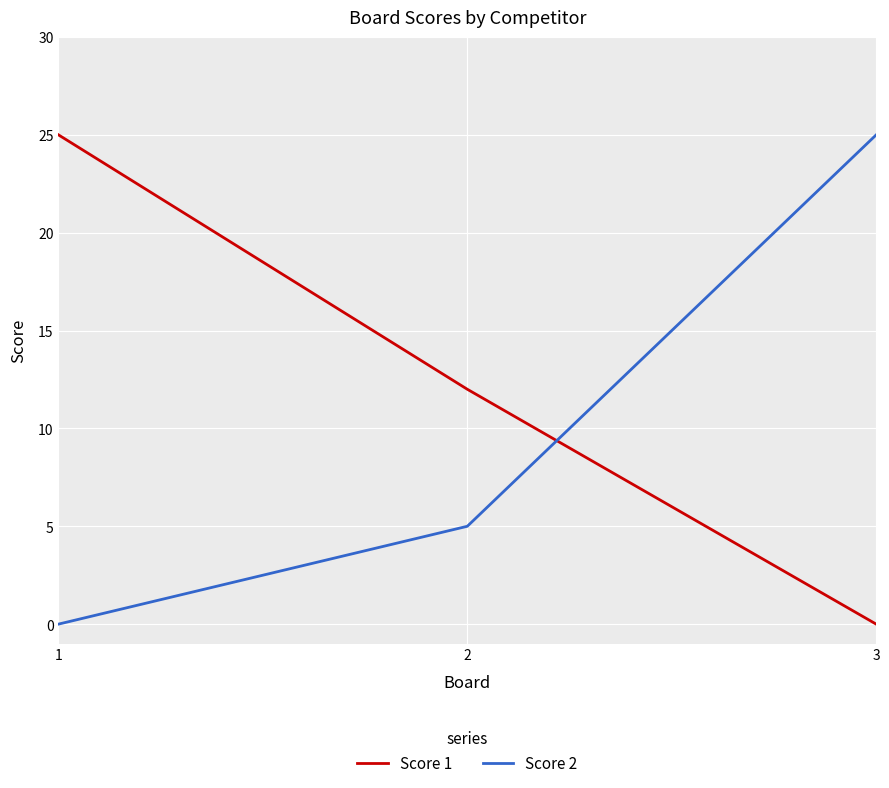

Reading left to right, what are all the values shown in this chart?

Score 1: 1=25	2=12	3=0
Score 2: 1=0	2=5	3=25